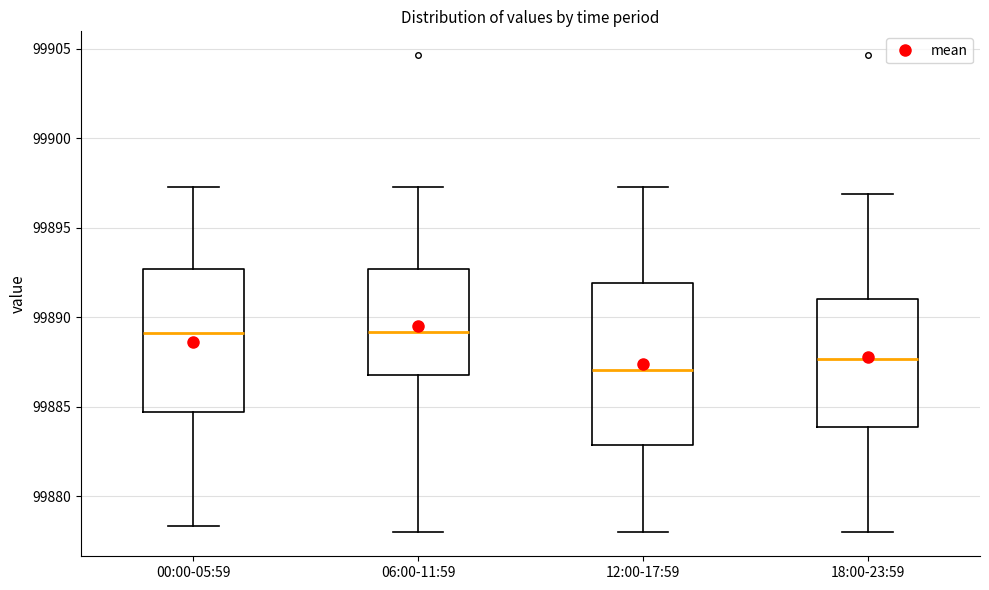

Comparing the boxes themselves (not the whiskers), which one is the tallest?

12:00-17:59